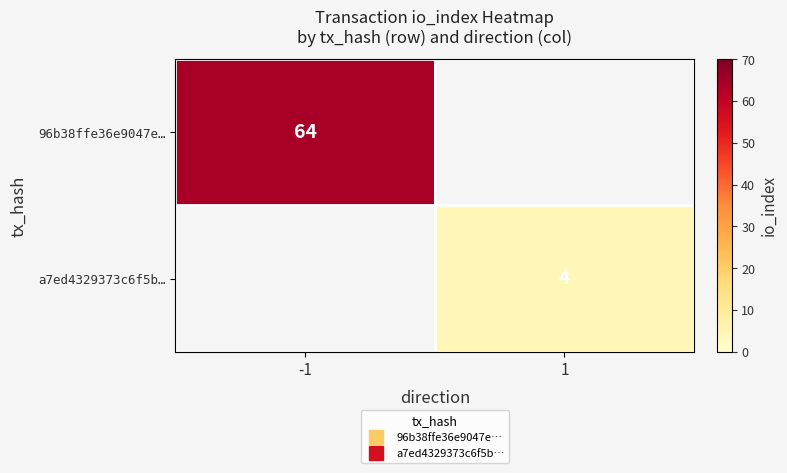

What is the maximum value shown in the chart?

64.0